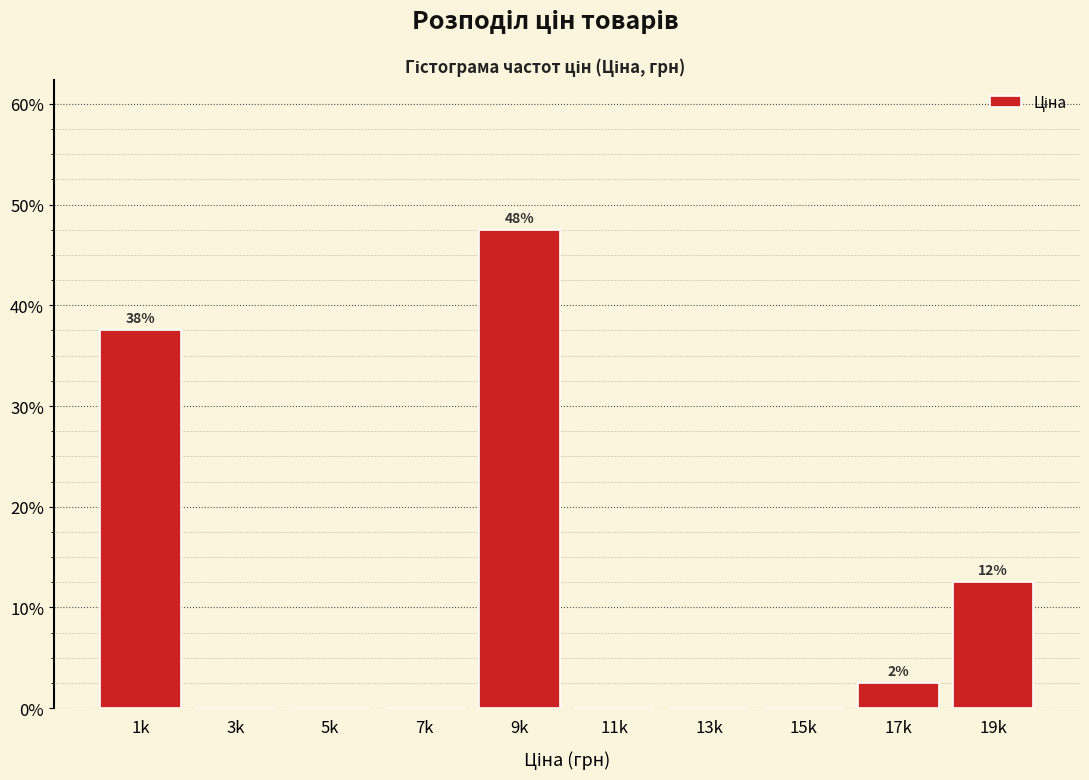

Reading left to right, what are all the values shown in this chart?

1k=37.5	3k=0.0	5k=0.0	7k=0.0	9k=47.5	11k=0.0	13k=0.0	15k=0.0	17k=2.5	19k=12.5